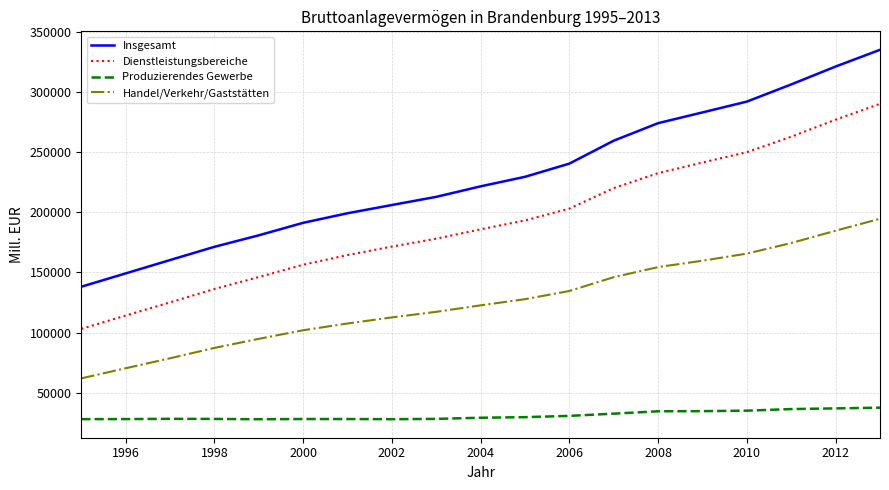

Which series has the largest range (max minus min)?

Insgesamt